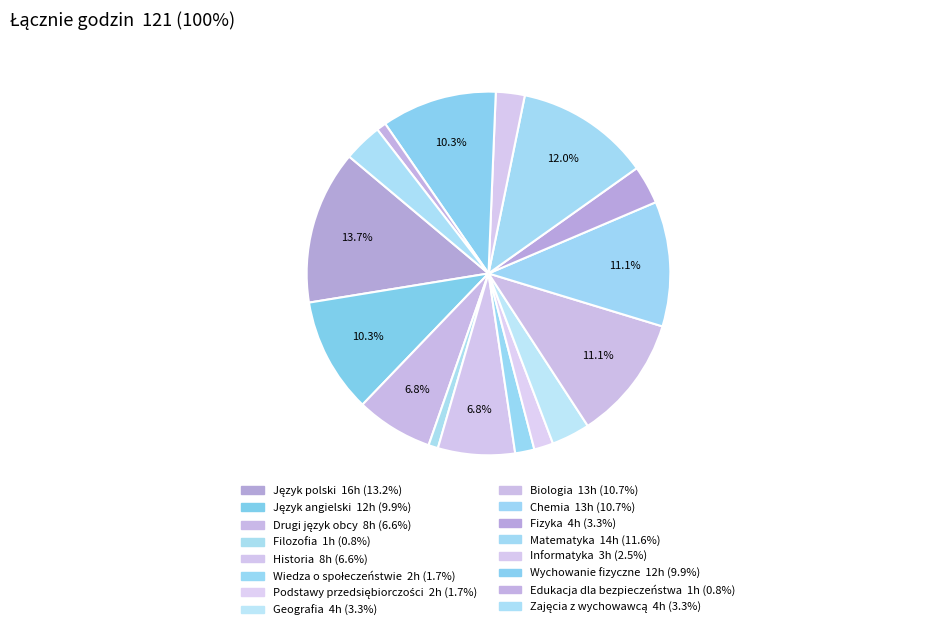

How many segments does this pie chart have?

16